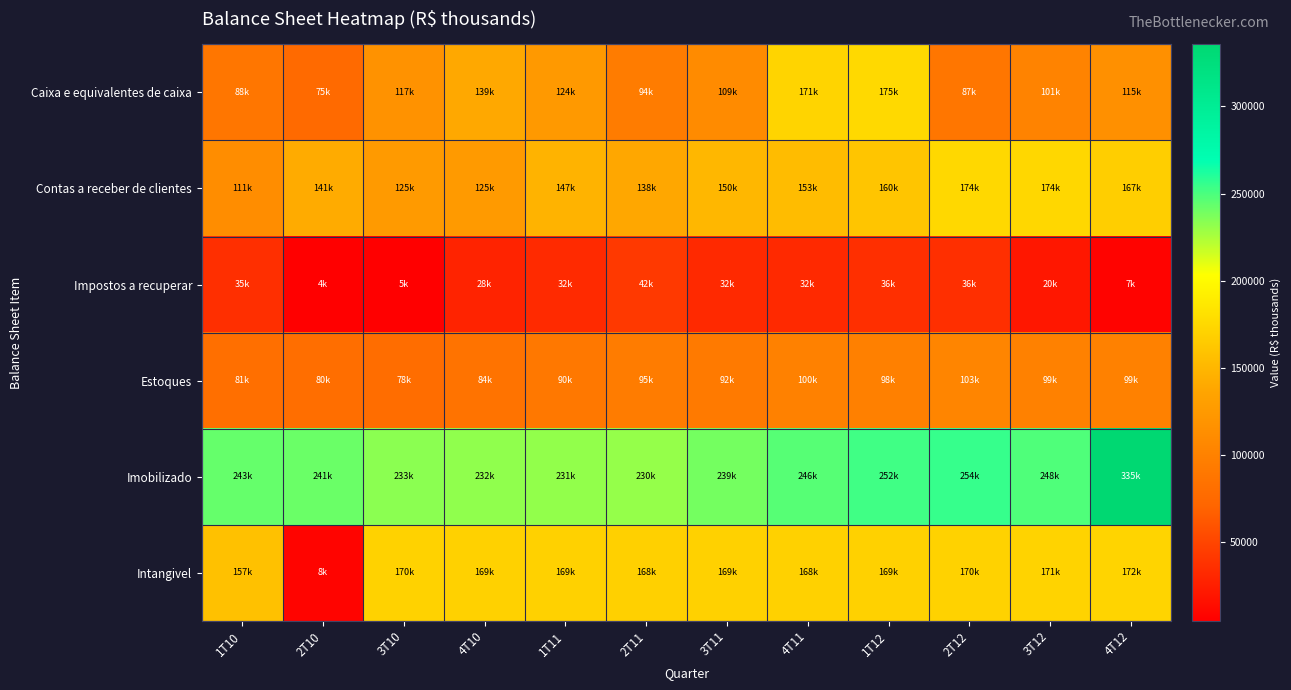

At 3T12, list the series in order from smallest to largest.

Impostos a recuperar, Estoques, Caixa e equivalentes de caixa, Intangivel, Contas a receber de clientes, Imobilizado